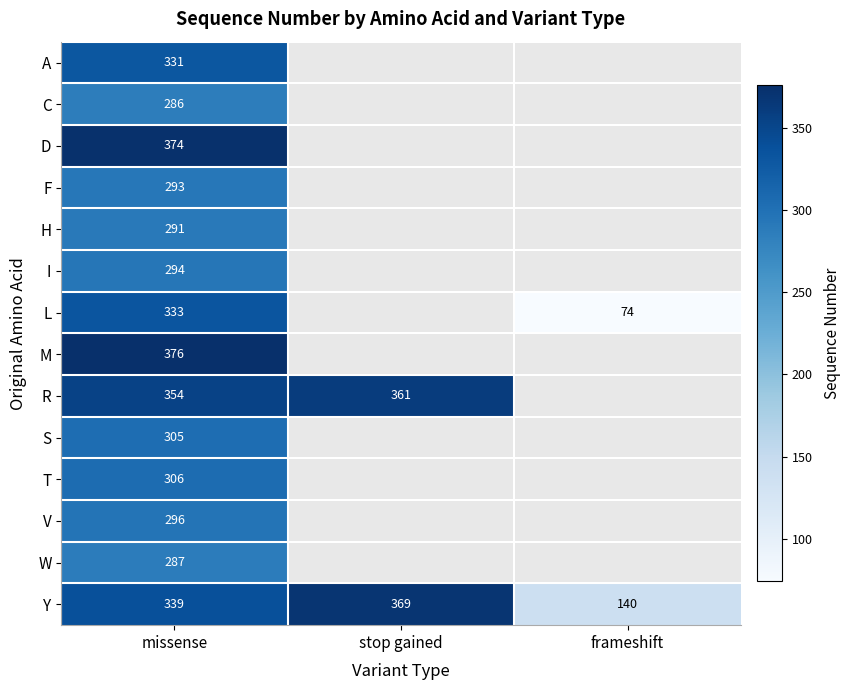

Between missense and stop gained, which is larger?

stop gained